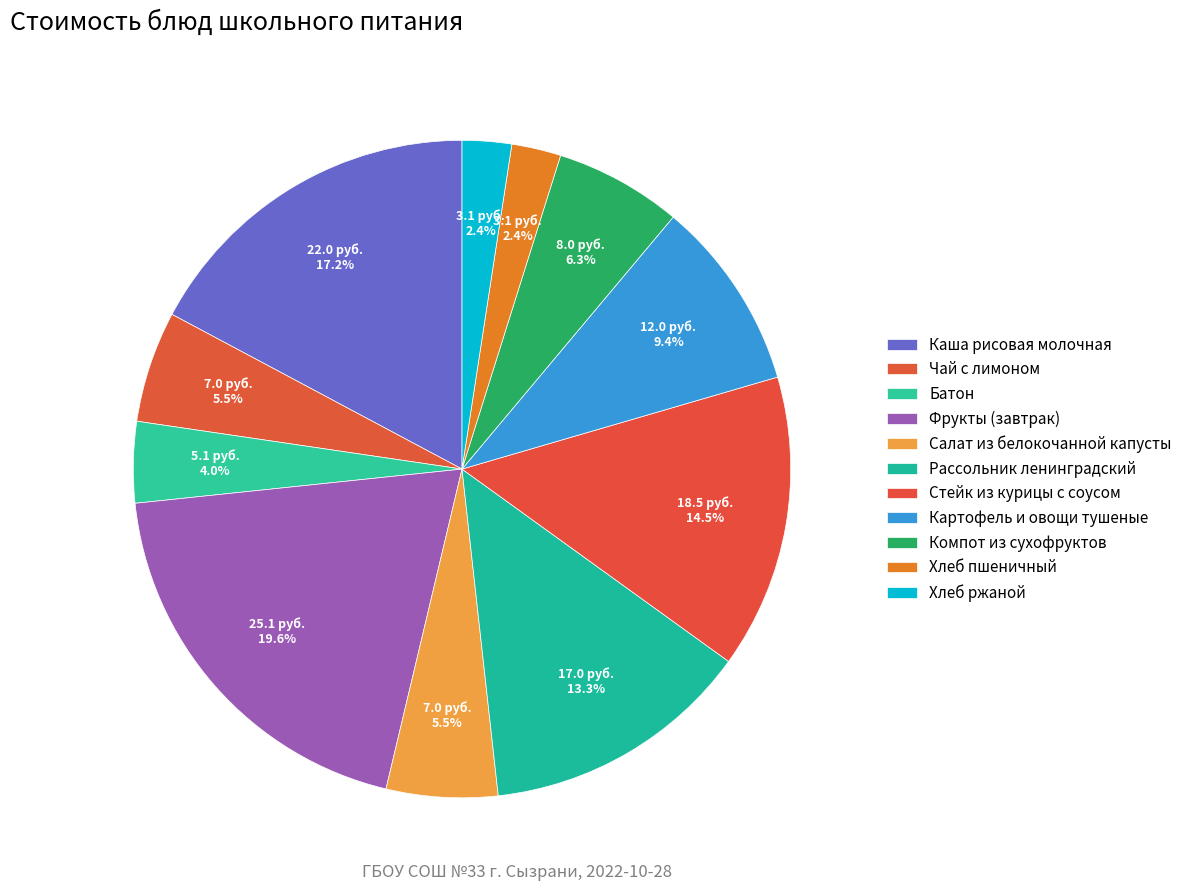

Which category has the smallest portion of the pie?

Хлеб пшеничный